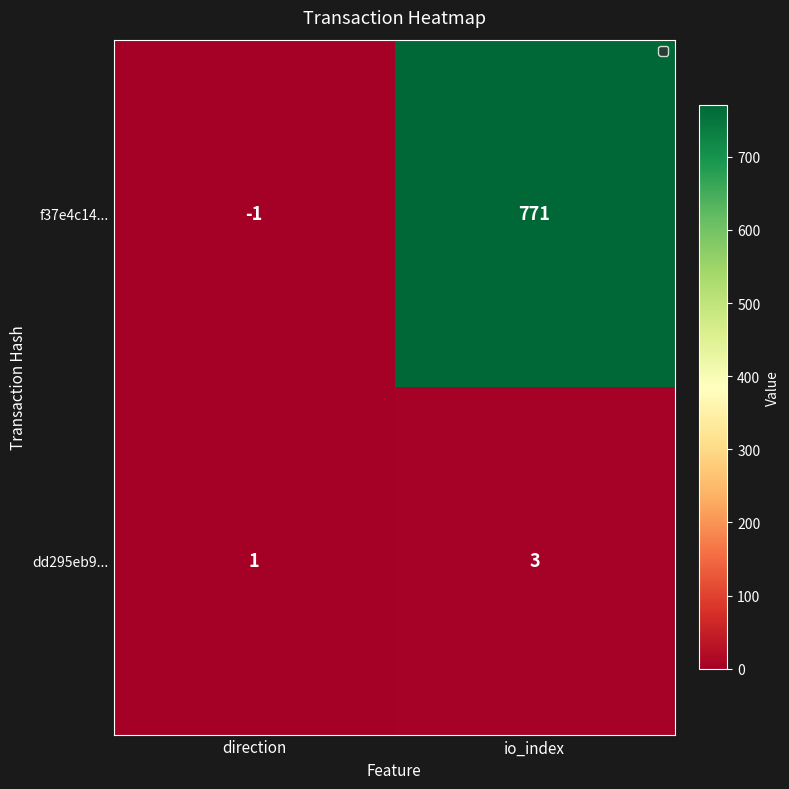

At io_index, list the series in order from smallest to largest.

dd295eb9..., f37e4c14...